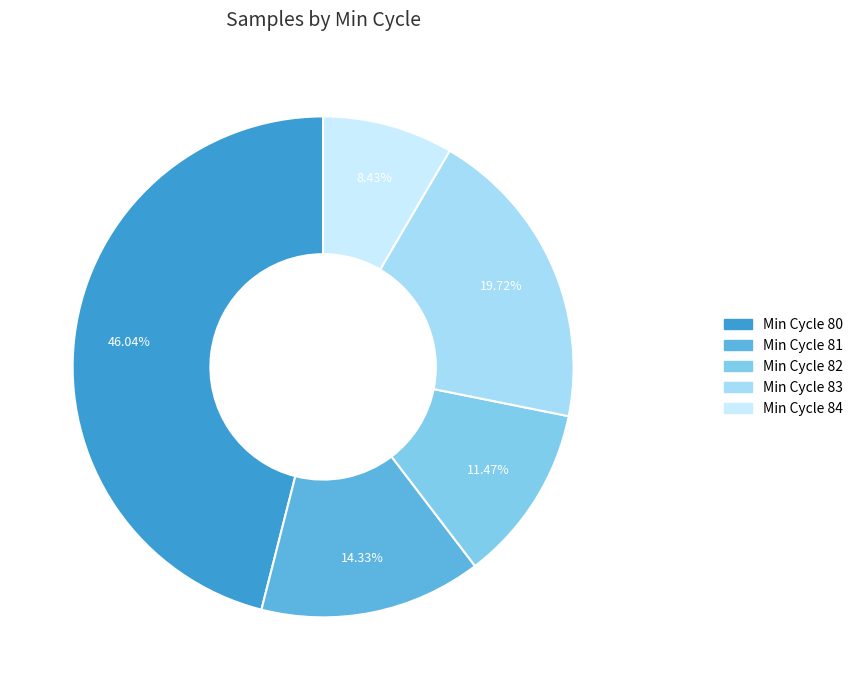

Does any single category account for the majority?

No